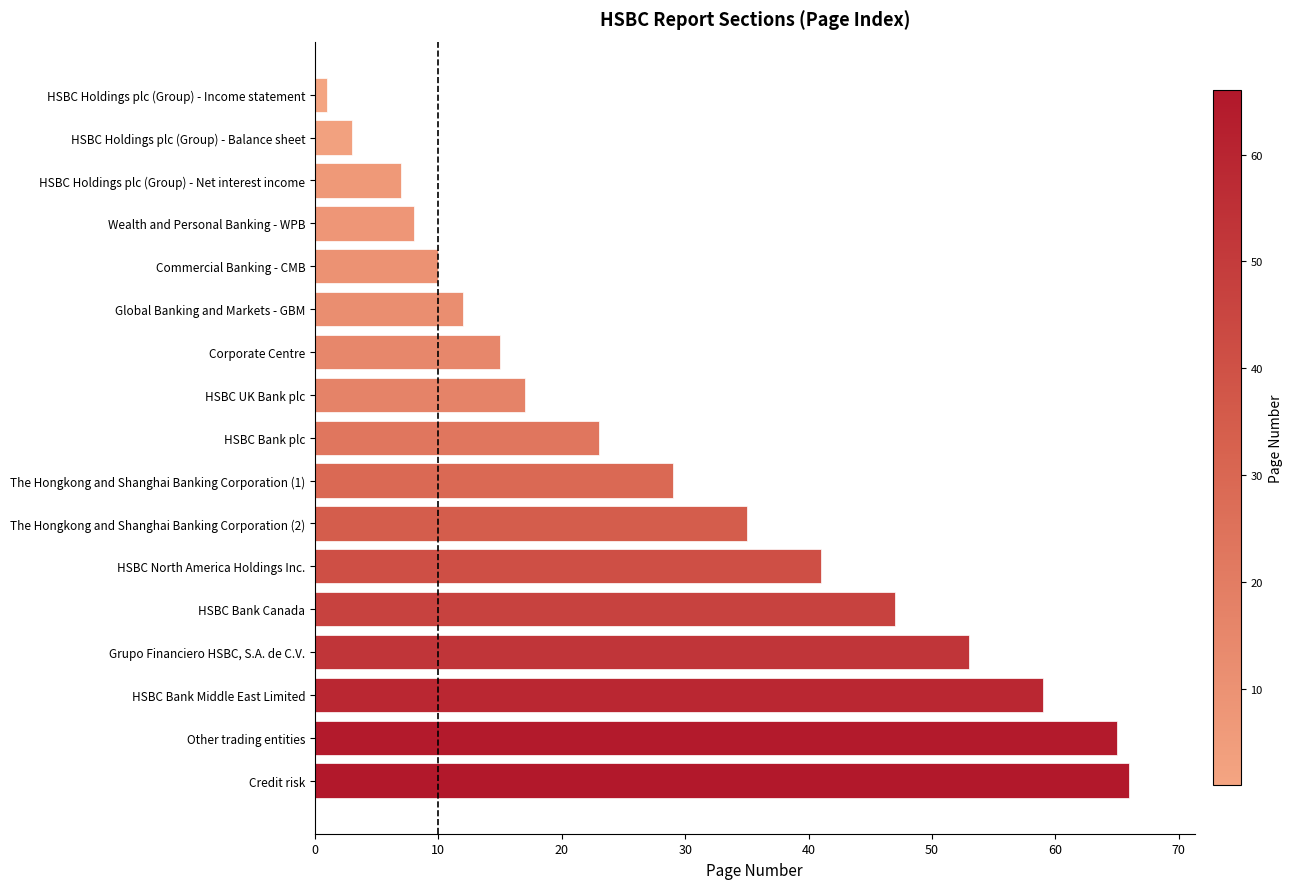

Is it true that the value at Wealth and Personal Banking - WPB is 8?

True